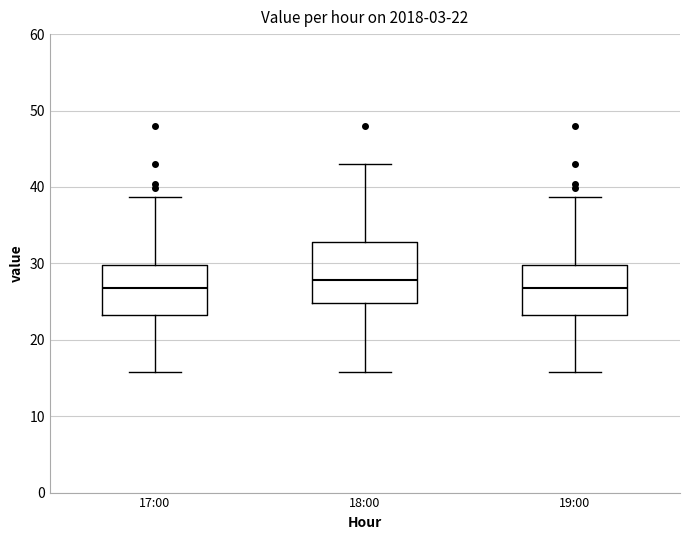

Comparing the boxes themselves (not the whiskers), which one is the tallest?

18:00